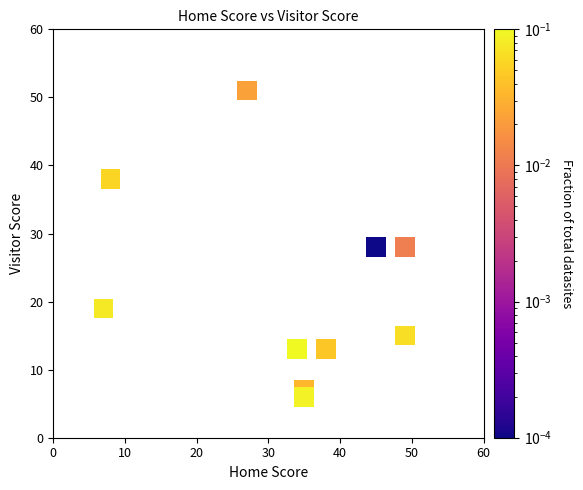

What is the range of Y values (max minus min)?

45